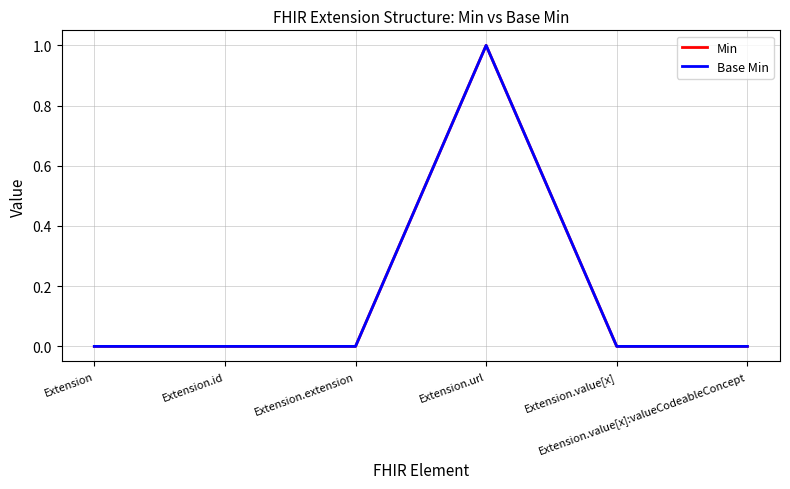

What position from the left is Extension.value[x]:valueCodeableConcept?

6